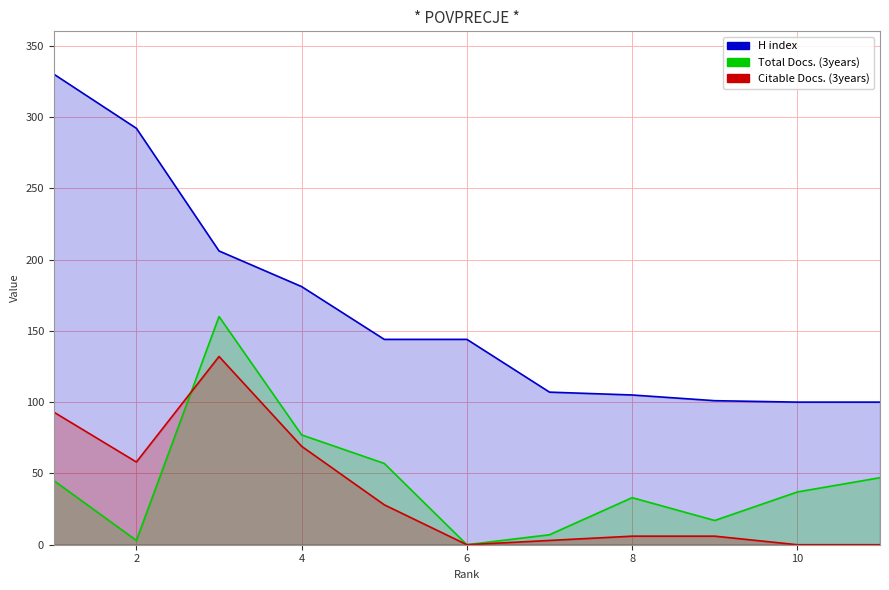

Between 6 and 10, which is larger?

6